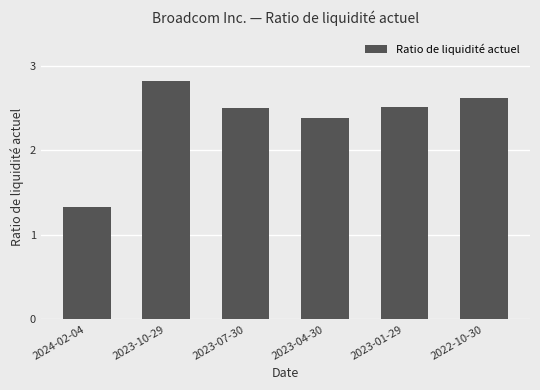

Is it true that the value at 2022-10-30 is 2.6?

True